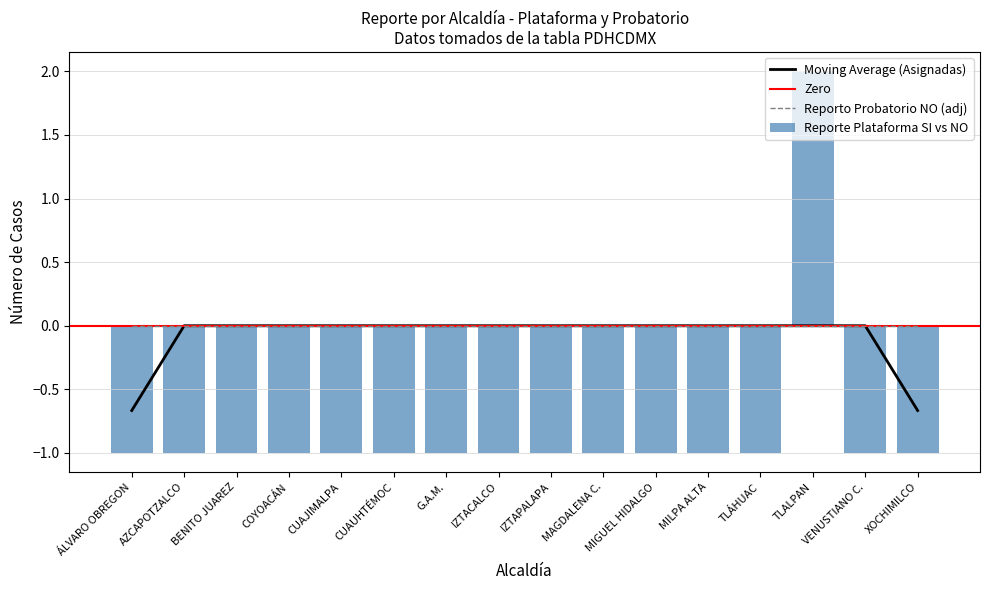

The value of Moving Average (Asignadas) at IZTAPALAPA is 0.0. True or false?

True